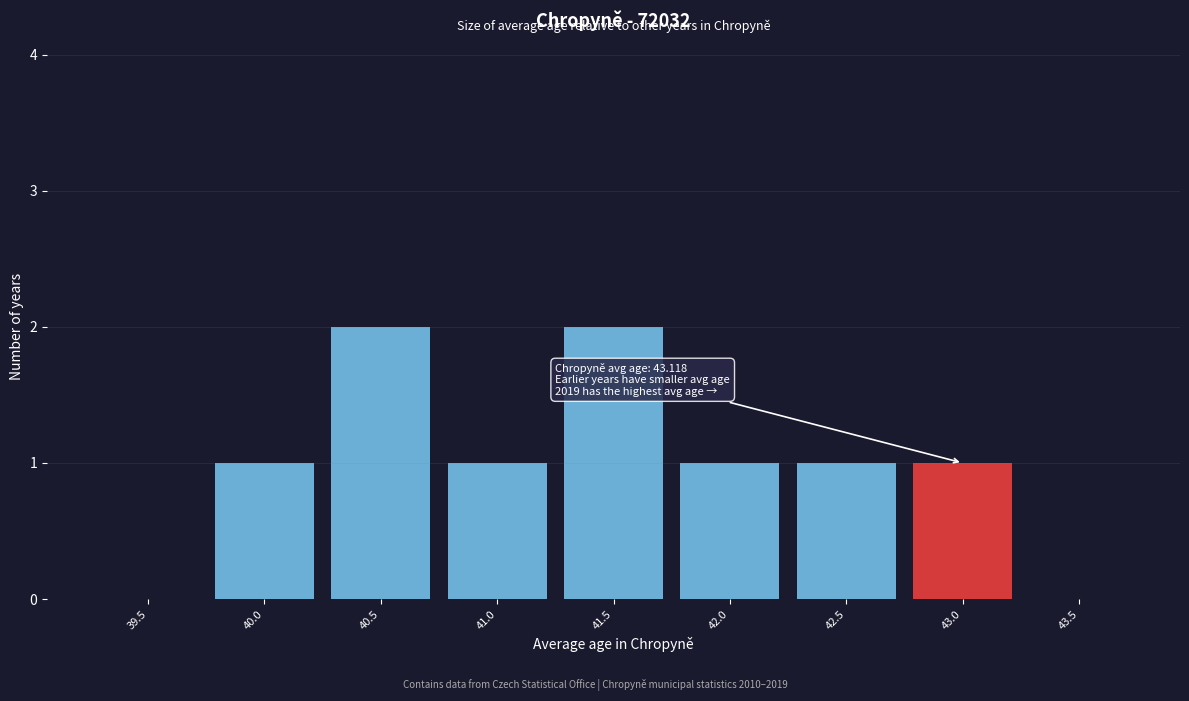

Reading right to left, transcribe all the data shown in this chart.

43.5=0	43.0=1	42.5=1	42.0=1	41.5=2	41.0=1	40.5=2	40.0=1	39.5=0